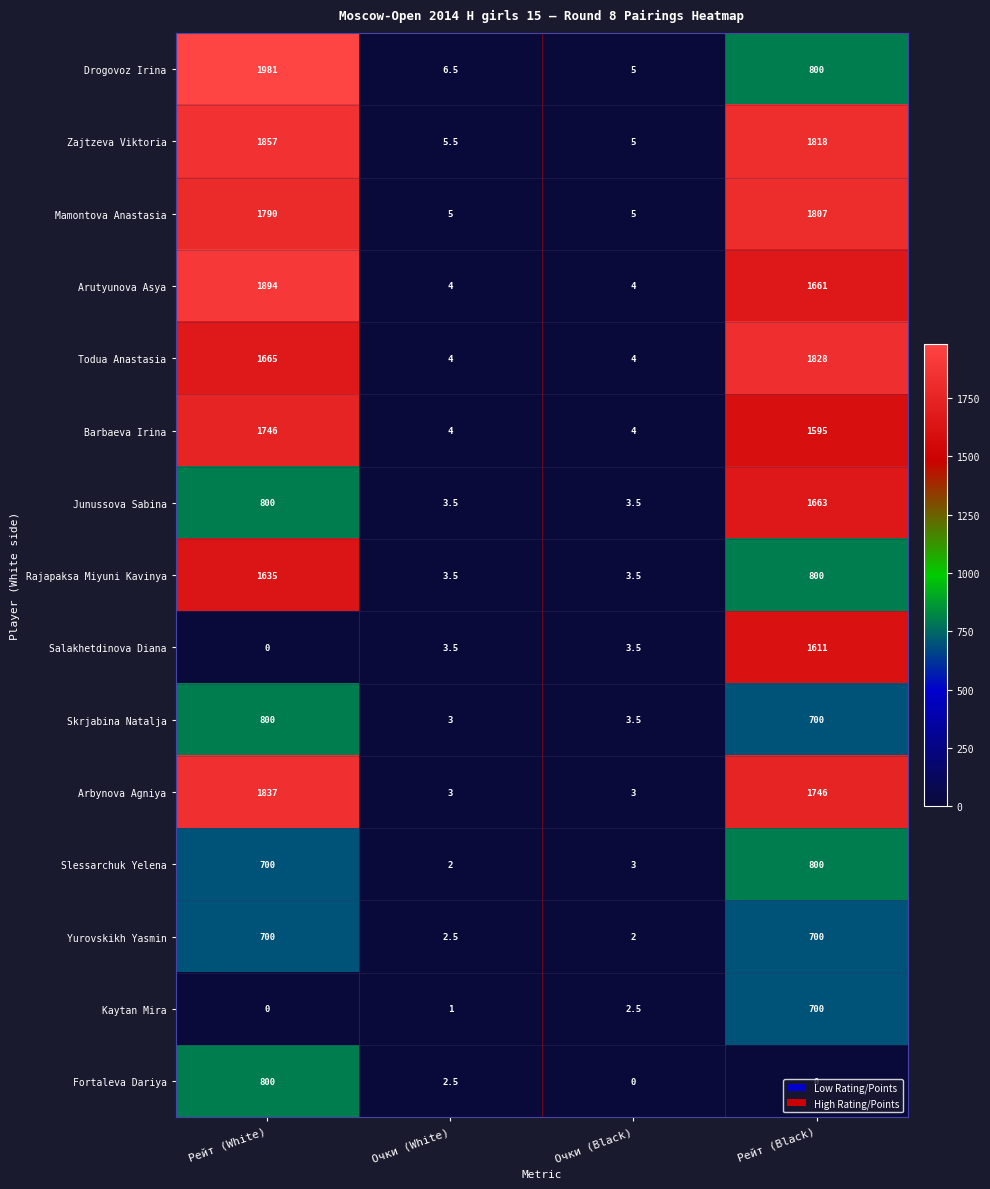

What is the spread (max minus min) of values at Очки (White)?

5.5